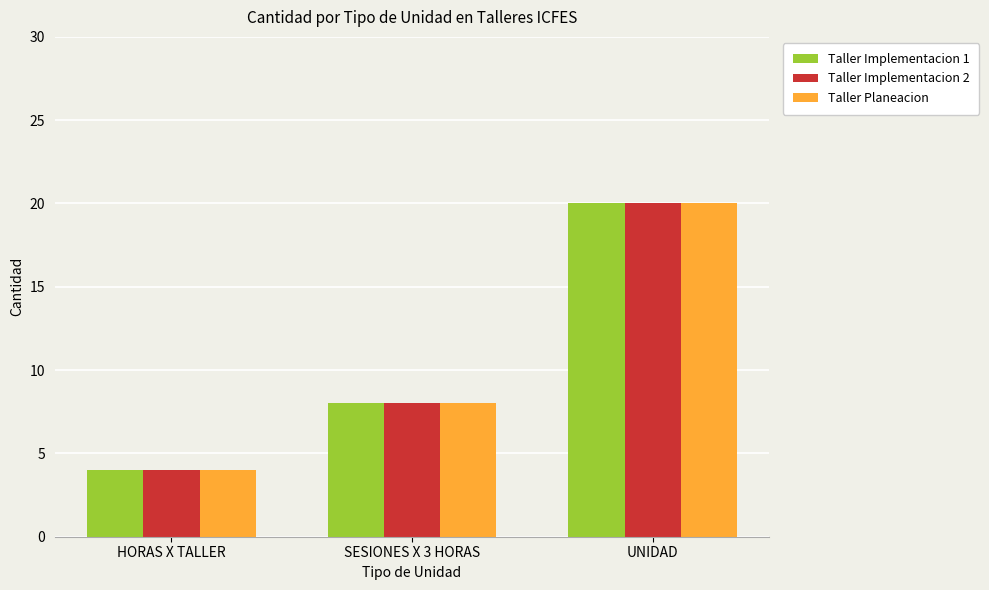

What are all the series names shown in the legend?

Taller Implementacion 1, Taller Implementacion 2, Taller Planeacion